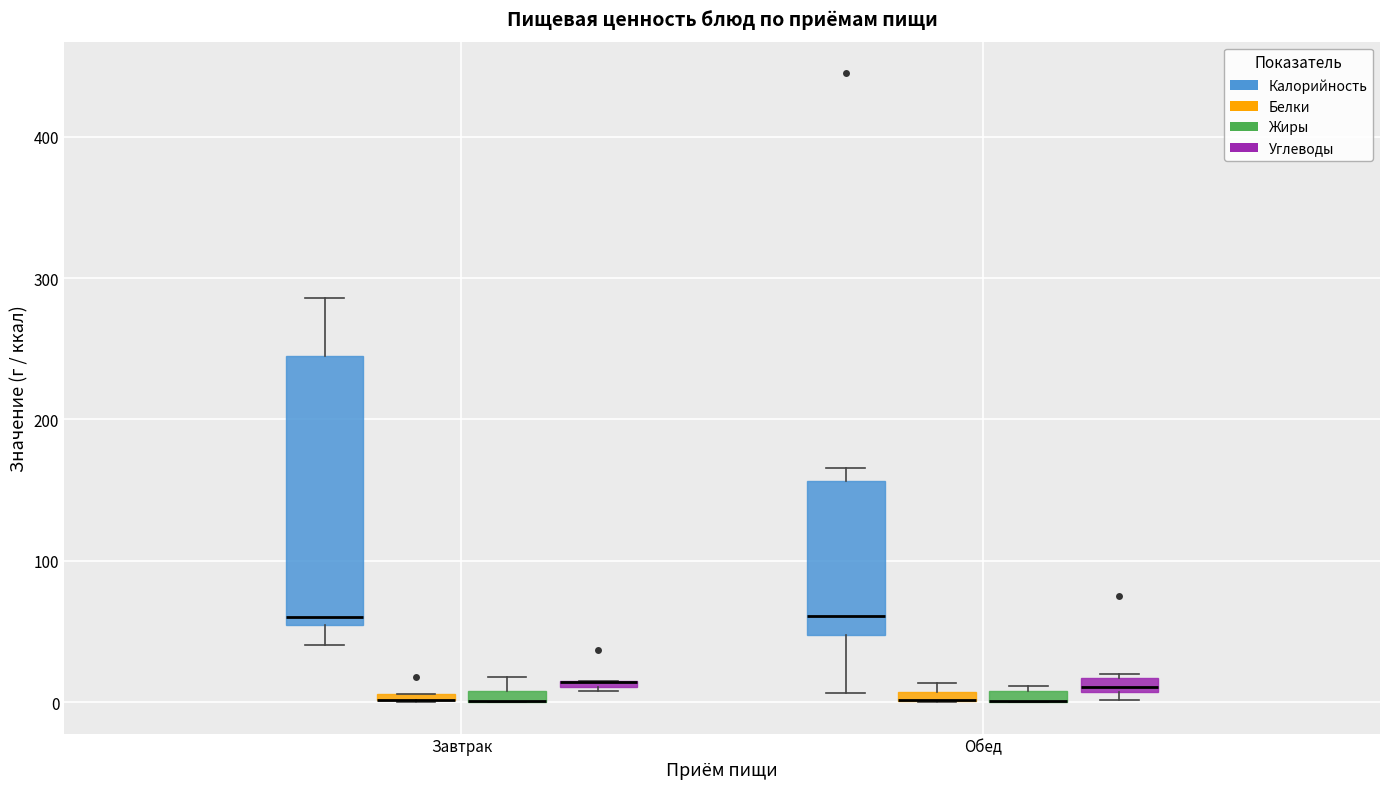

Which box is the tallest, from its lower edge to its upper edge?

Завтрак (Калорийность)